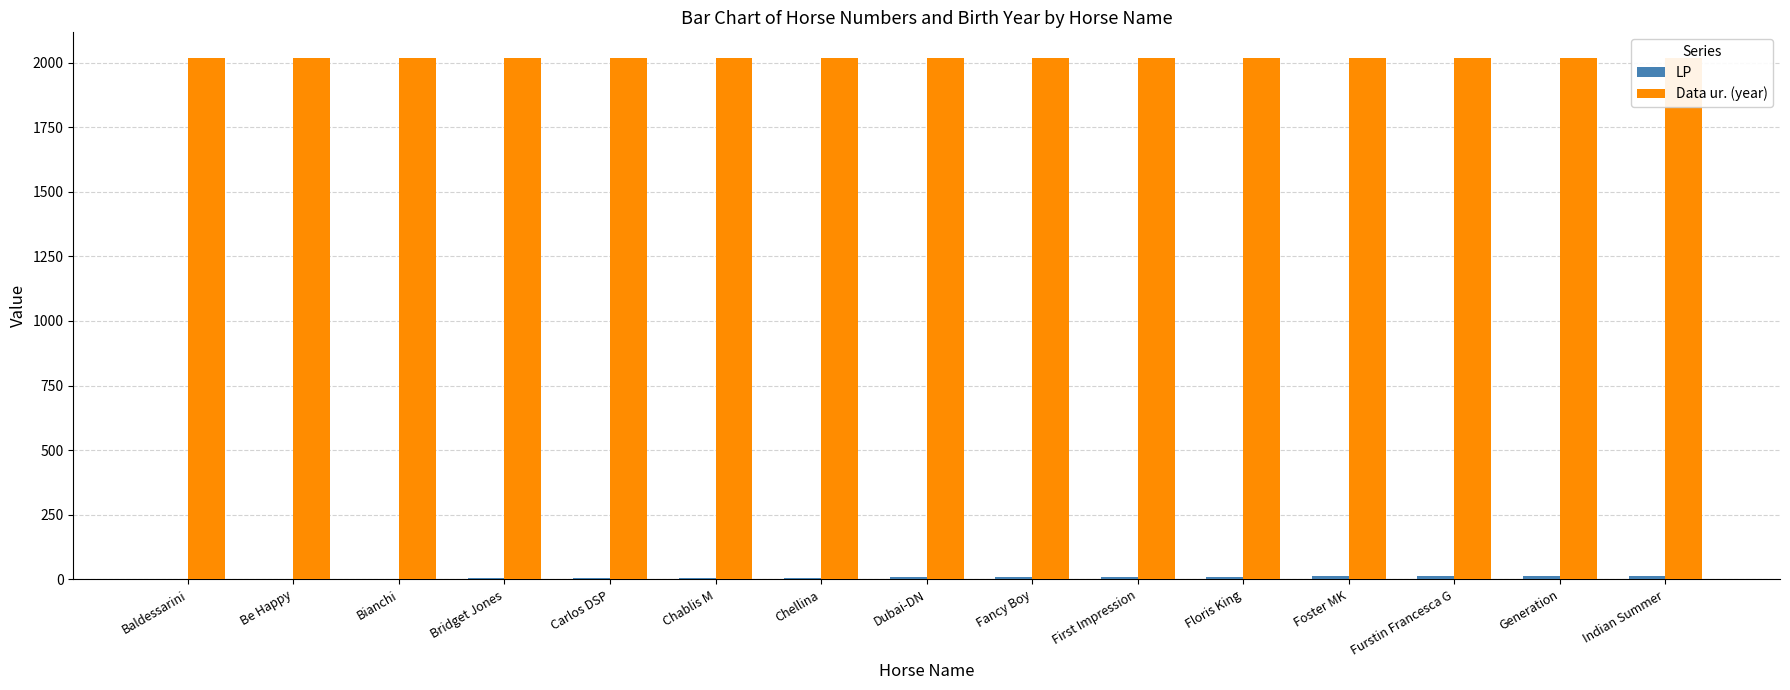

List the series in order of their peak value, highest first.

Data ur. (year), LP